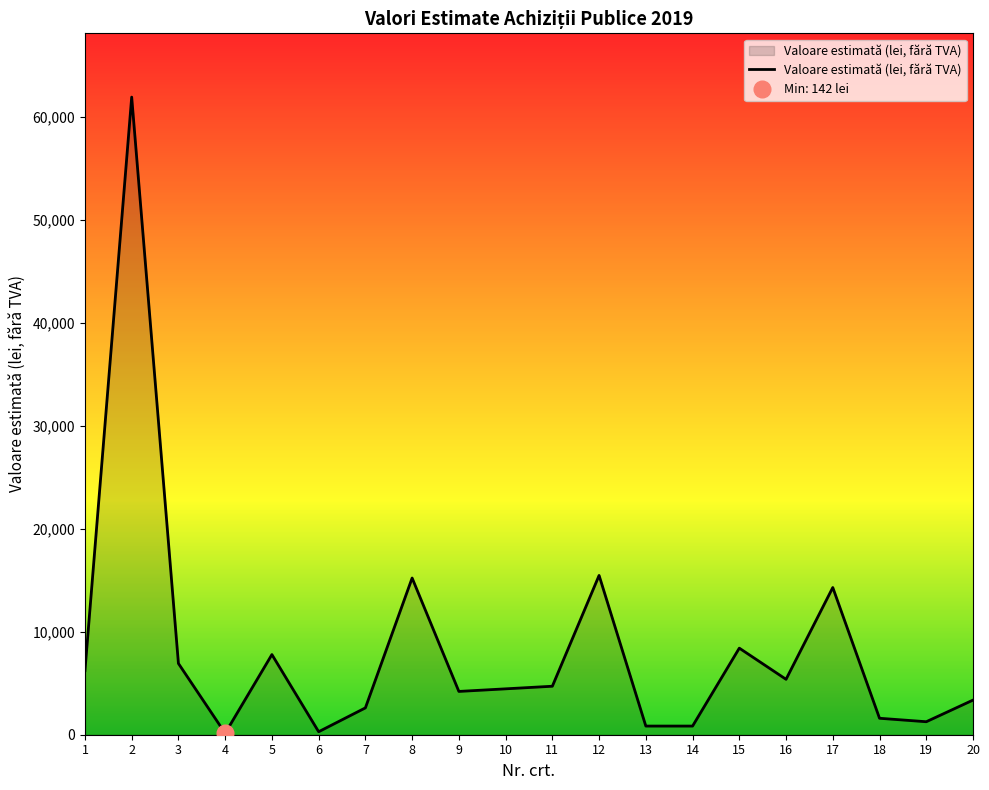

What is the greatest value displayed?

61884